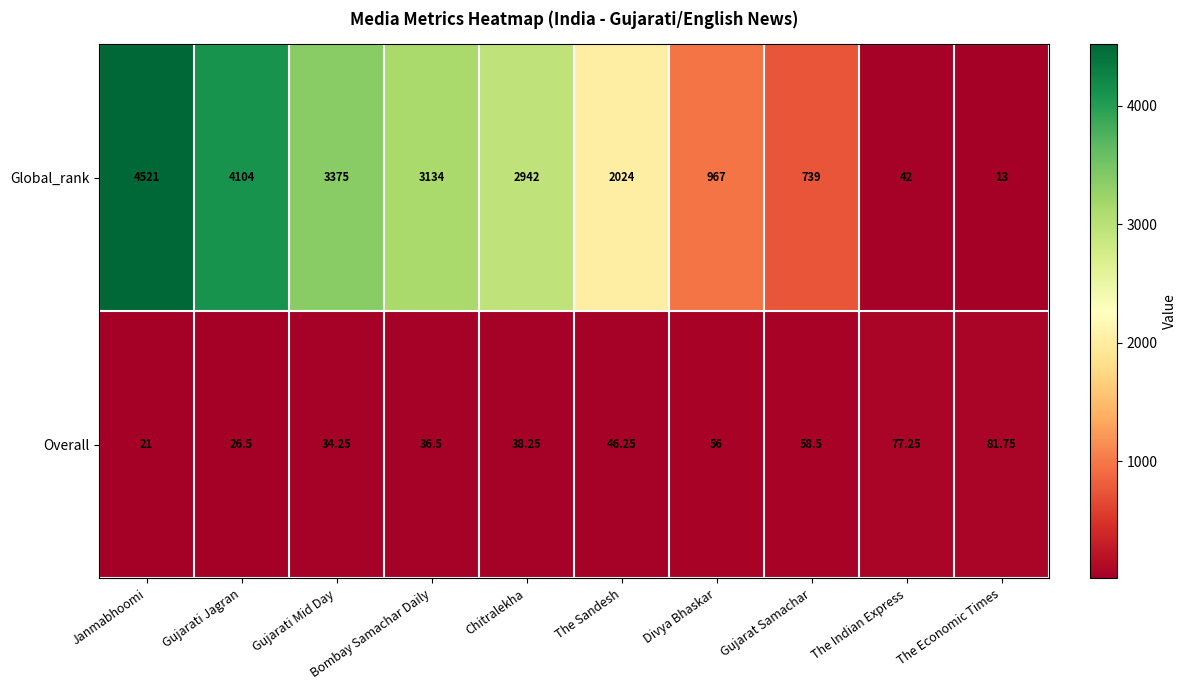

Which category has the lowest value in the Global_rank series?

The Economic Times